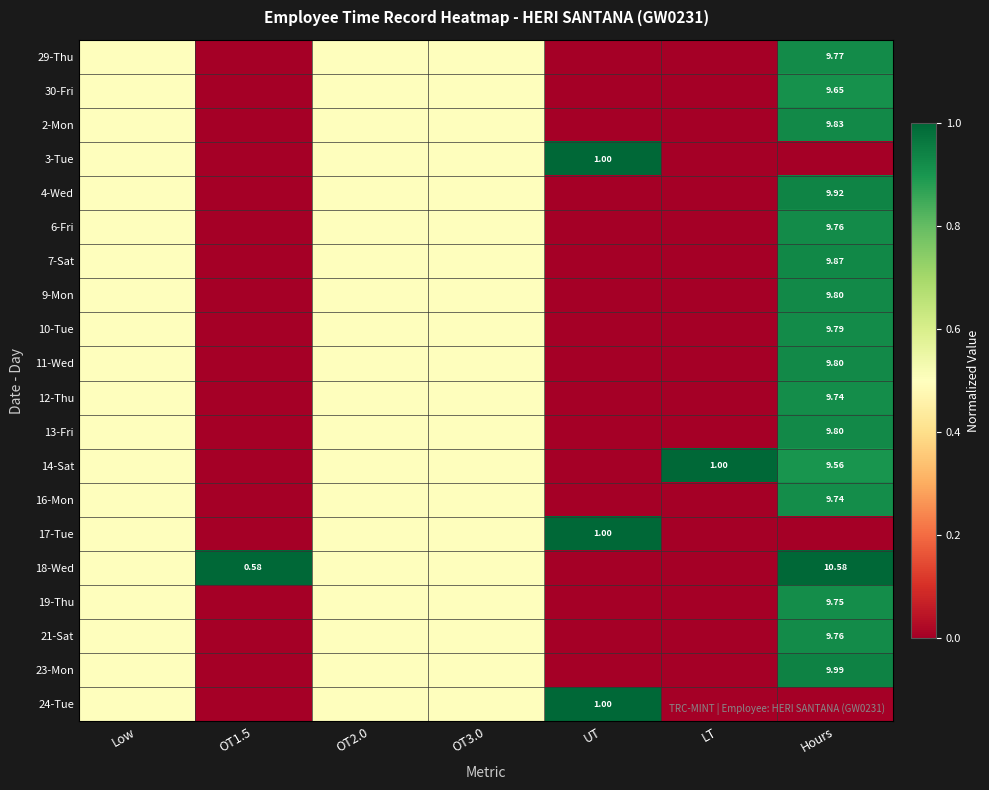

Rank the series by their maximum value, from highest to lowest.

3-Tue, 14-Sat, 17-Tue, 18-Wed, 24-Tue, 23-Mon, 4-Wed, 7-Sat, 2-Mon, 9-Mon, 11-Wed, 13-Fri, 10-Tue, 29-Thu, 6-Fri, 21-Sat, 19-Thu, 12-Thu, 16-Mon, 30-Fri